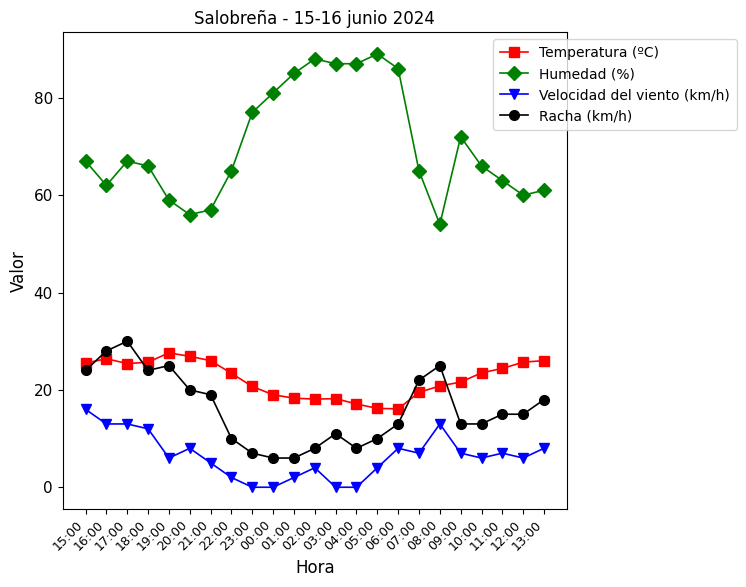

What are all the series names shown in the legend?

Temperatura (ºC), Humedad (%), Velocidad del viento (km/h), Racha (km/h)